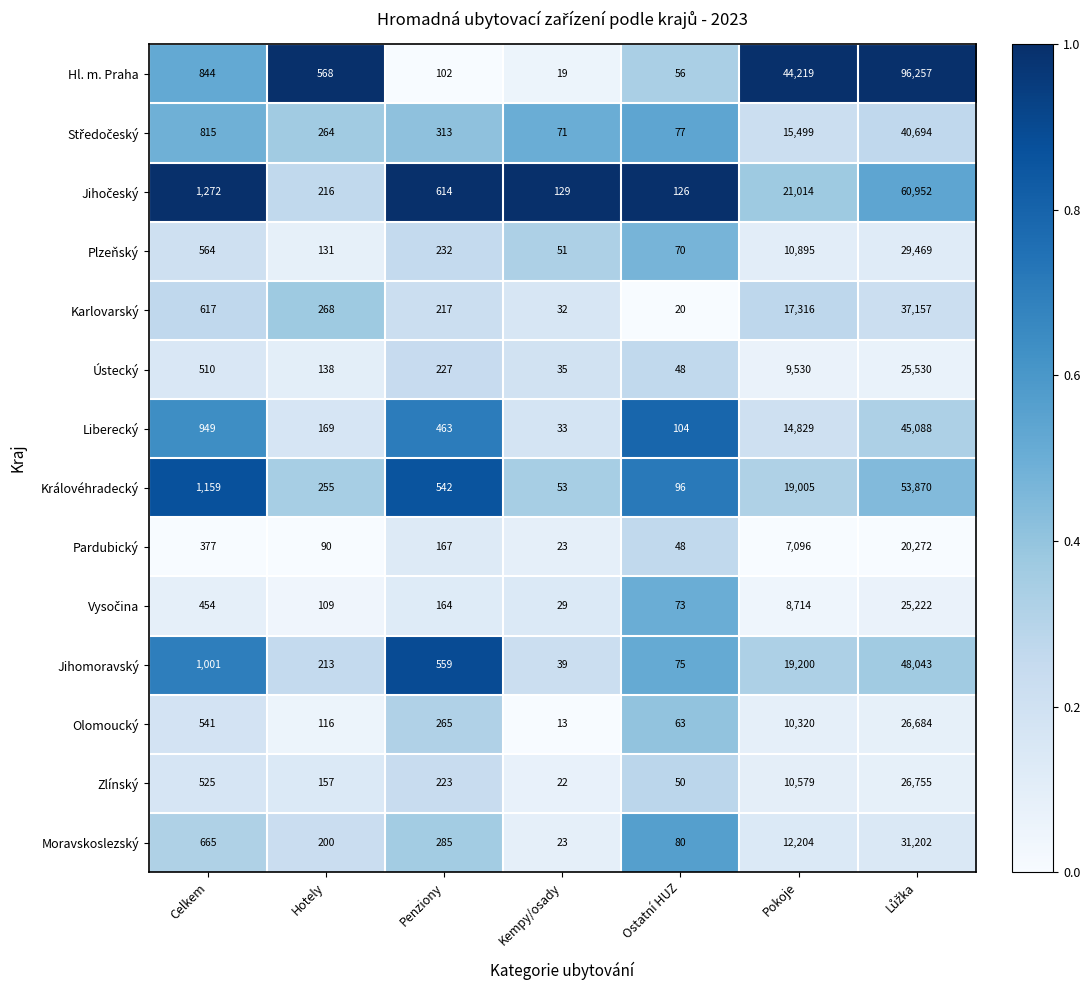

Is it true that Jihomoravský equals 47 at Ostatní HUZ?

False